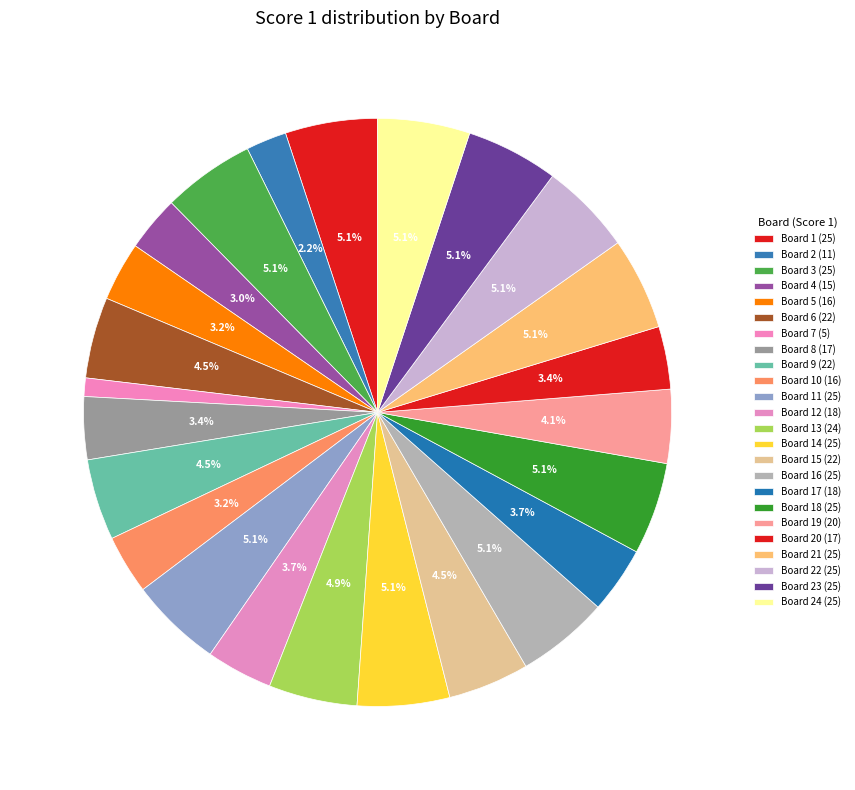

To the nearest percent, what is the average slice percentage?

4%